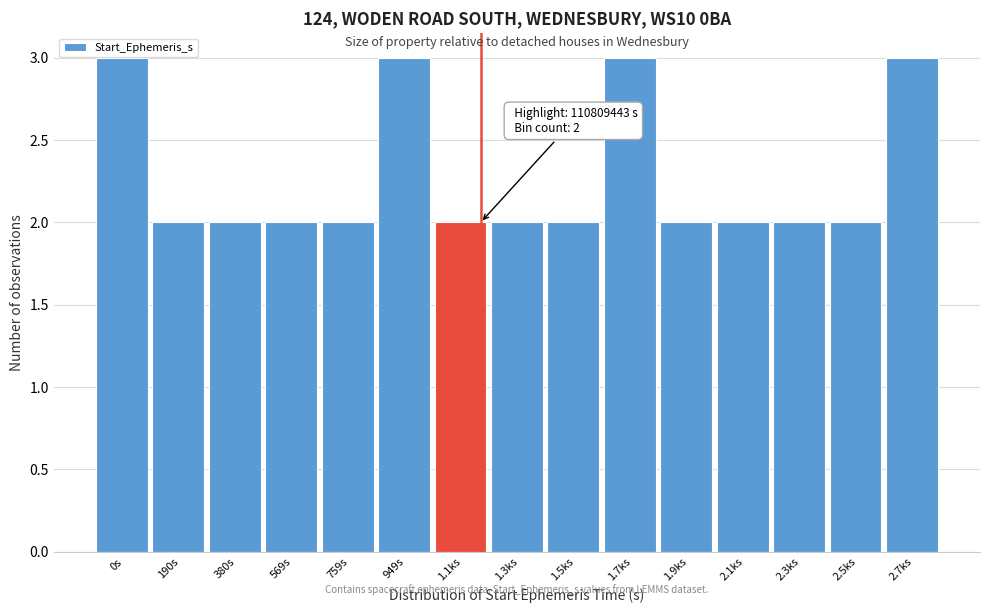

Reading left to right, transcribe all the data shown in this chart.

0s=3	190s=2	380s=2	569s=2	759s=2	949s=3	1.1ks=2	1.3ks=2	1.5ks=2	1.7ks=3	1.9ks=2	2.1ks=2	2.3ks=2	2.5ks=2	2.7ks=3